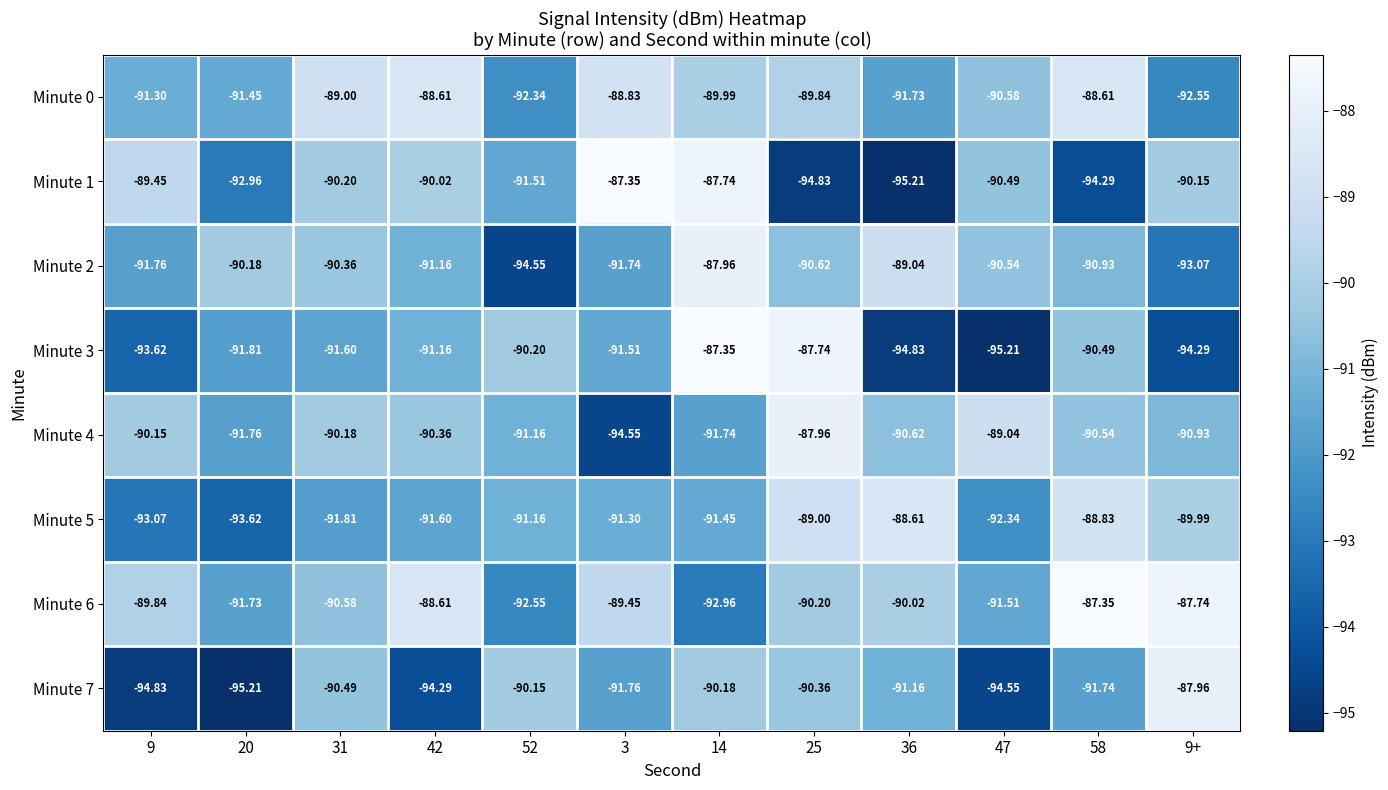

Is the value of Minute 0 at 25 greater than the value of Minute 4 at 52?

Yes